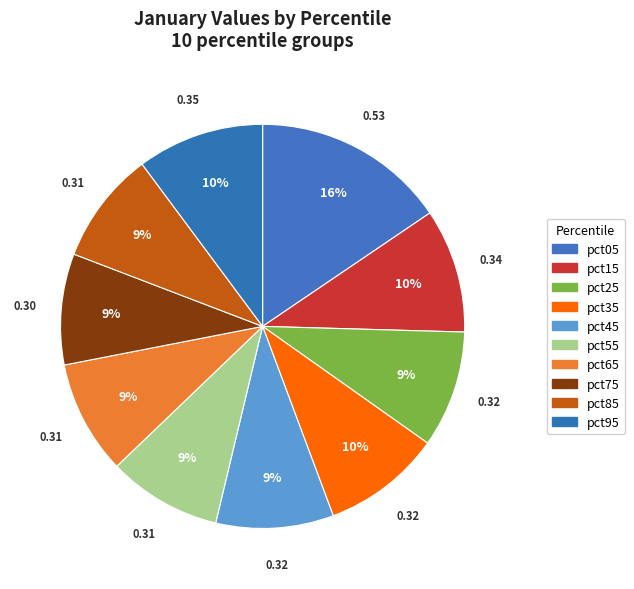

Does pct95 account for over 50% of the chart?

No